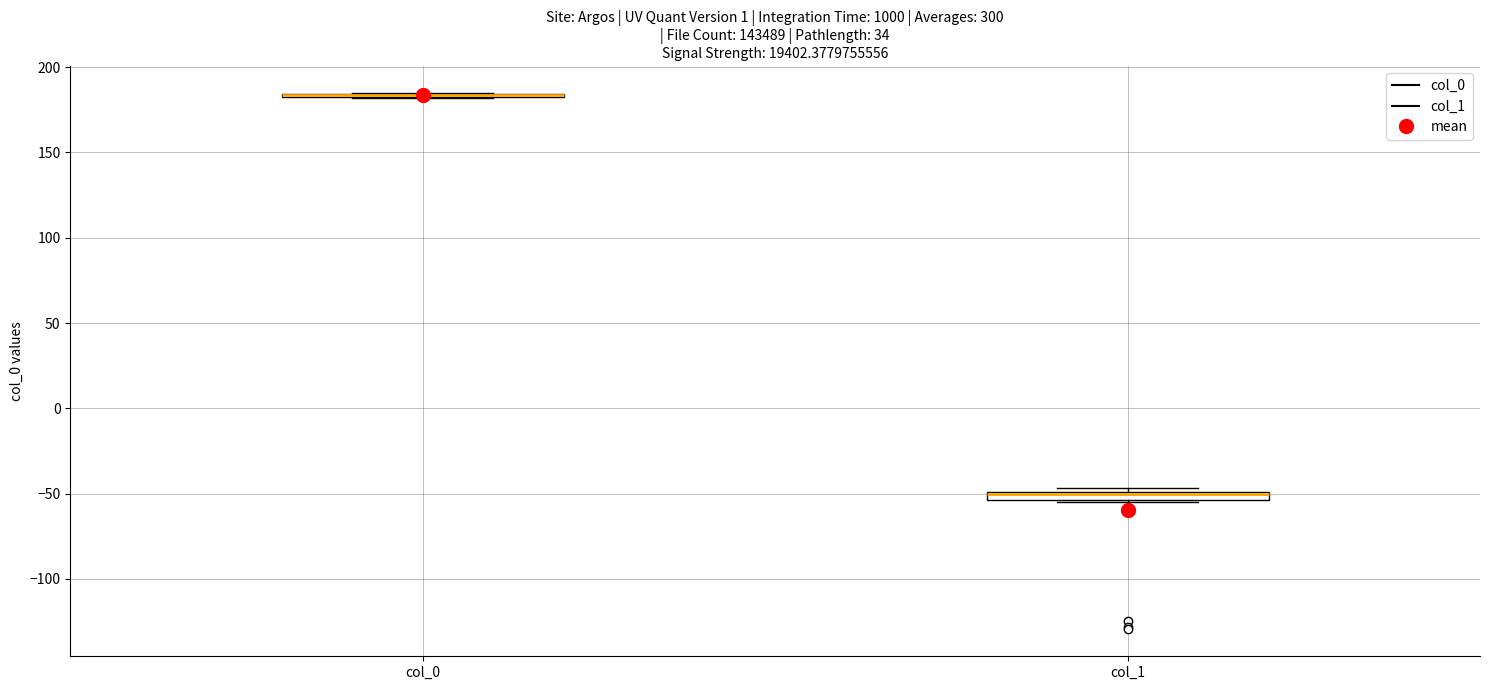

Where is the upper edge of the box for col_1 on the y-axis? The values are not printed on the chart, so give them approximately, as read against the axis.

-50